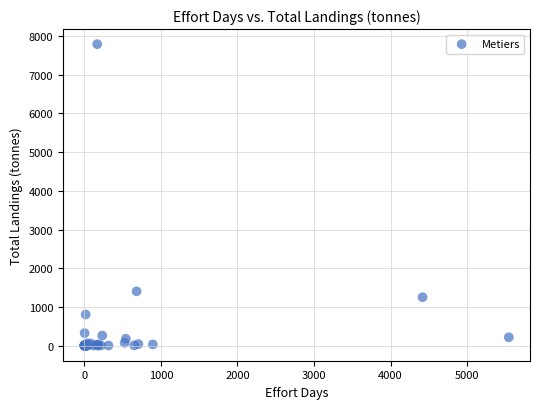

What Y value in the scatter plot is closest to 3894?

1403.3